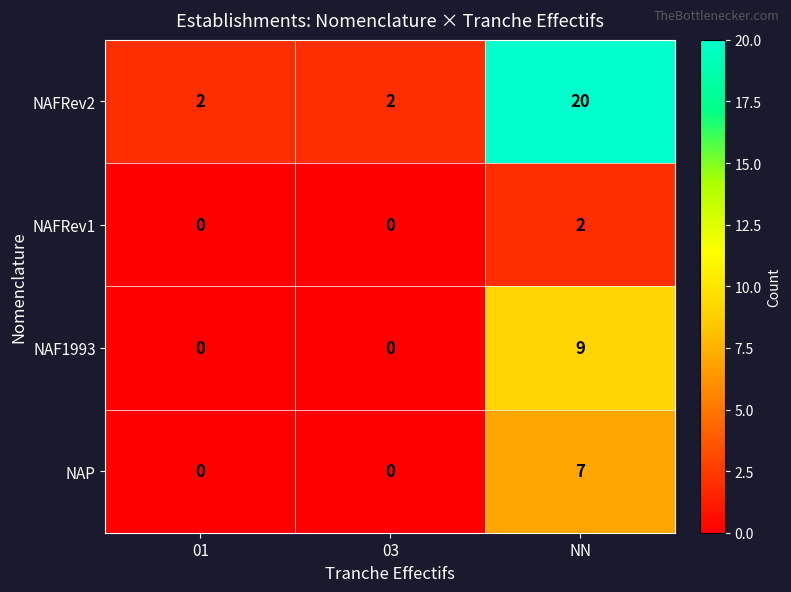

What is the sum of the NAF1993 values at 03 and NN?

9